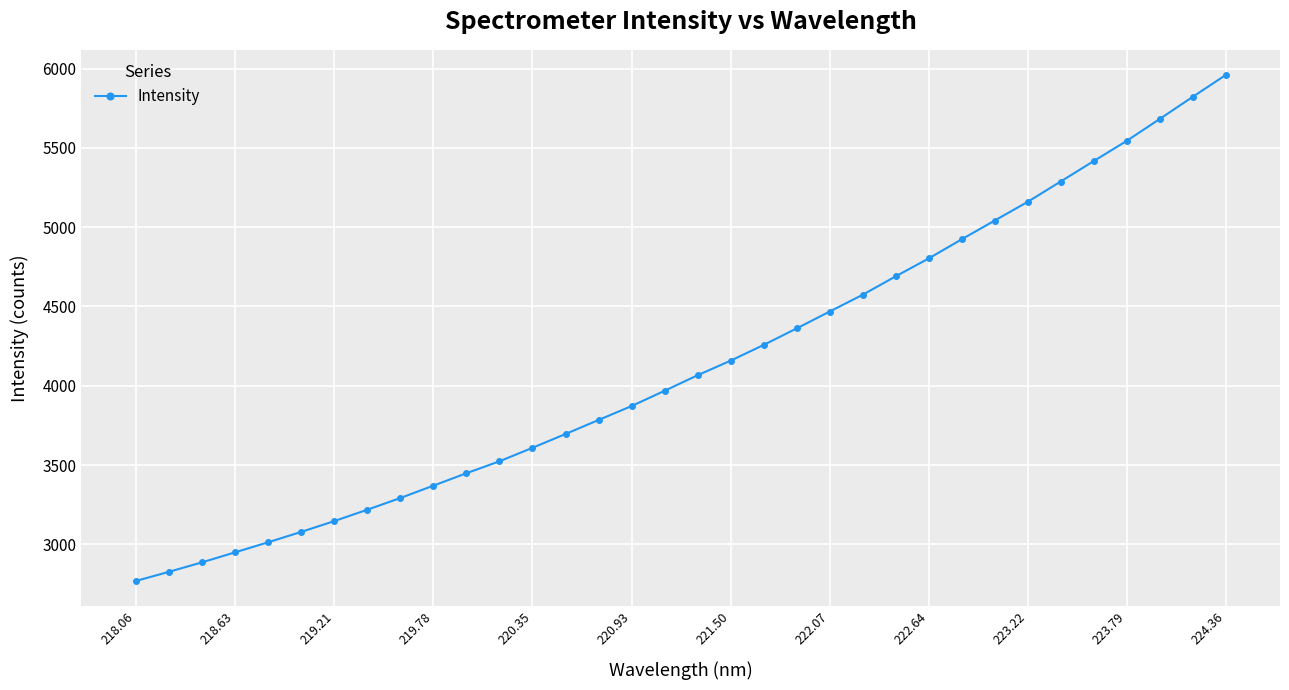

What is the value of the 8th point from the left?

3218.0